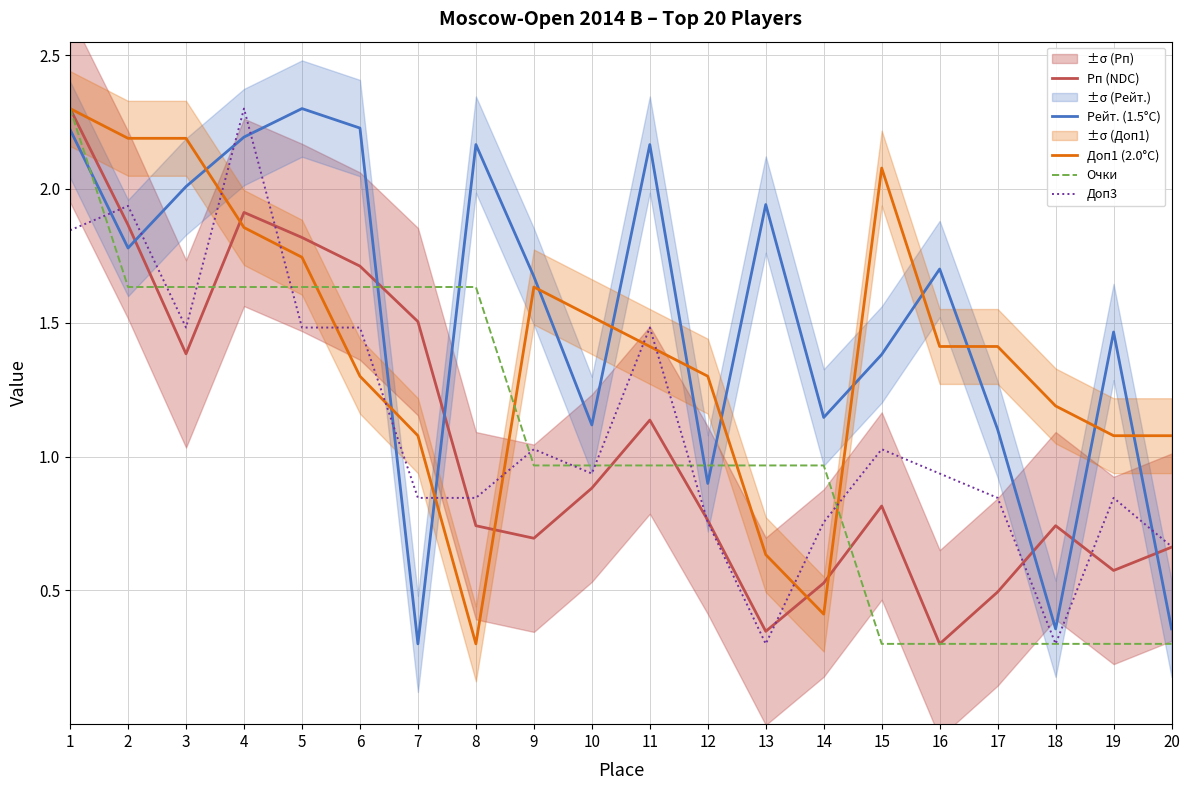

Reading left to right, extract all data points from this chart.

Рп (NDC): 2.3	1.9	1.4	1.9	1.8	1.7	1.5	0.7	0.7	0.9	1.1	0.8	0.3	0.5	0.8	0.3	0.5	0.7	0.6	0.7
Рейт. (1.5°C): 2.2	1.8	2.0	2.2	2.3	2.2	0.3	2.2	1.7	1.1	2.2	0.9	1.9	1.1	1.4	1.7	1.1	0.4	1.5	0.4
Доп1 (2.0°C): 2.3	2.2	2.2	1.9	1.7	1.3	1.1	0.3	1.6	1.5	1.4	1.3	0.6	0.4	2.1	1.4	1.4	1.2	1.1	1.1
Очки: 2.3	1.6	1.6	1.6	1.6	1.6	1.6	1.6	1.0	1.0	1.0	1.0	1.0	1.0	0.3	0.3	0.3	0.3	0.3	0.3
Доп3: 1.8	1.9	1.5	2.3	1.5	1.5	0.8	0.8	1.0	0.9	1.5	0.8	0.3	0.8	1.0	0.9	0.8	0.3	0.8	0.7